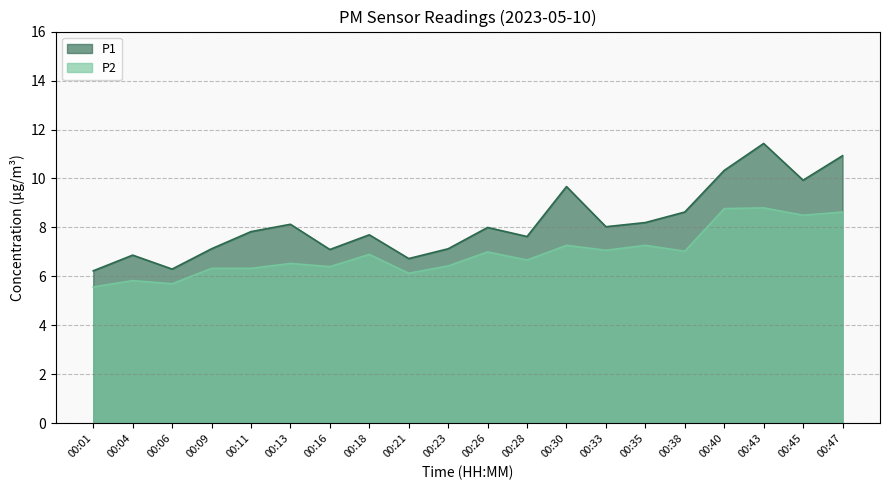

At which category does the chart reach its peak across all series?

00:43